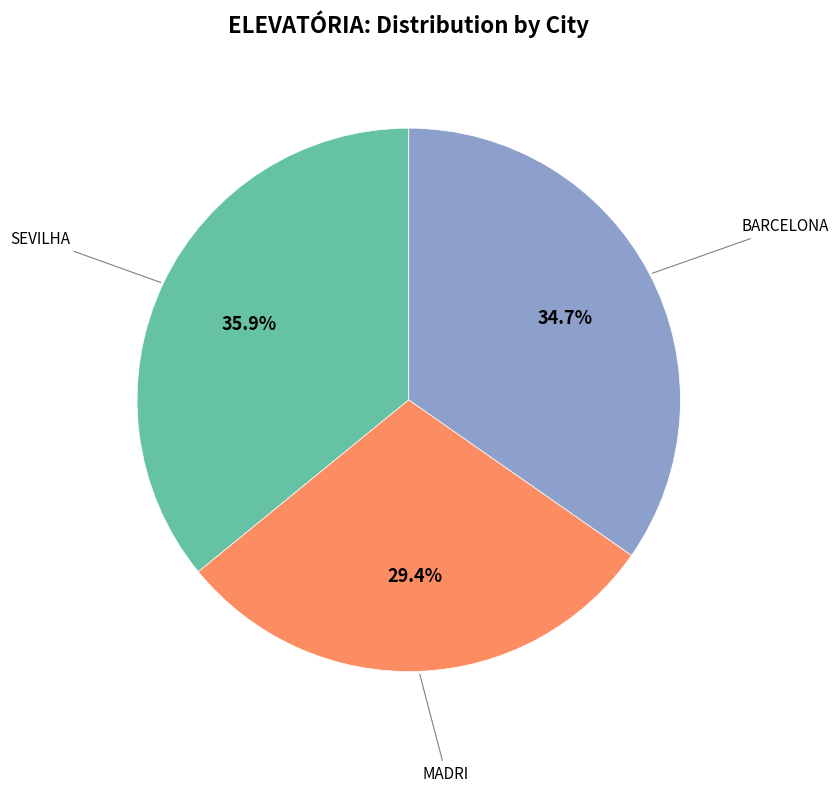

Does any single category account for the majority?

No